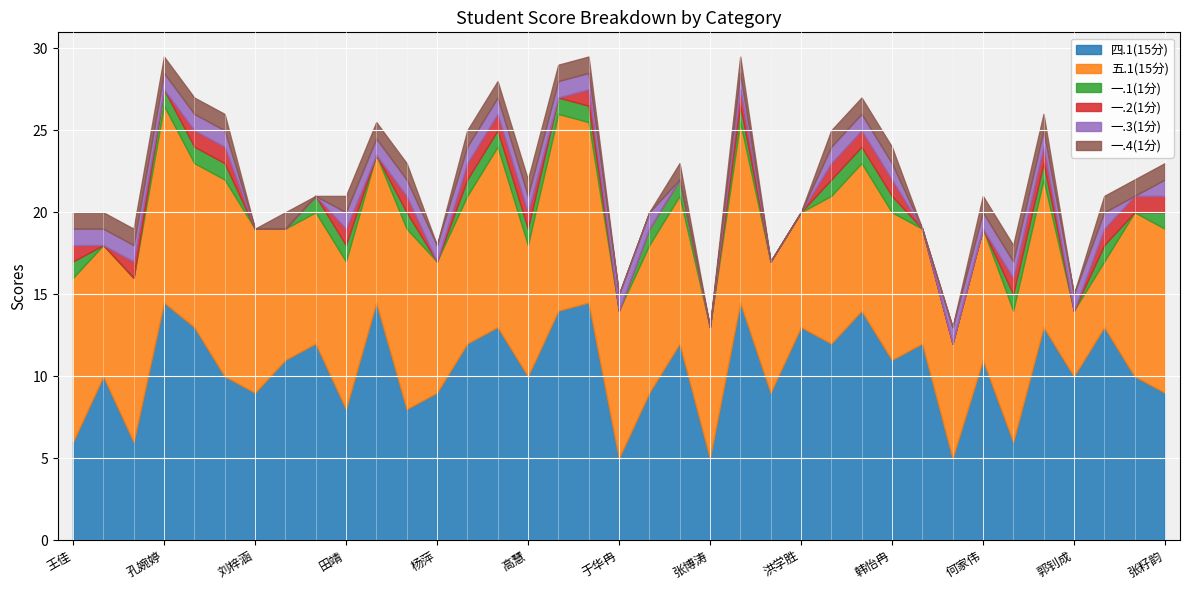

What is the greatest value displayed?

14.5